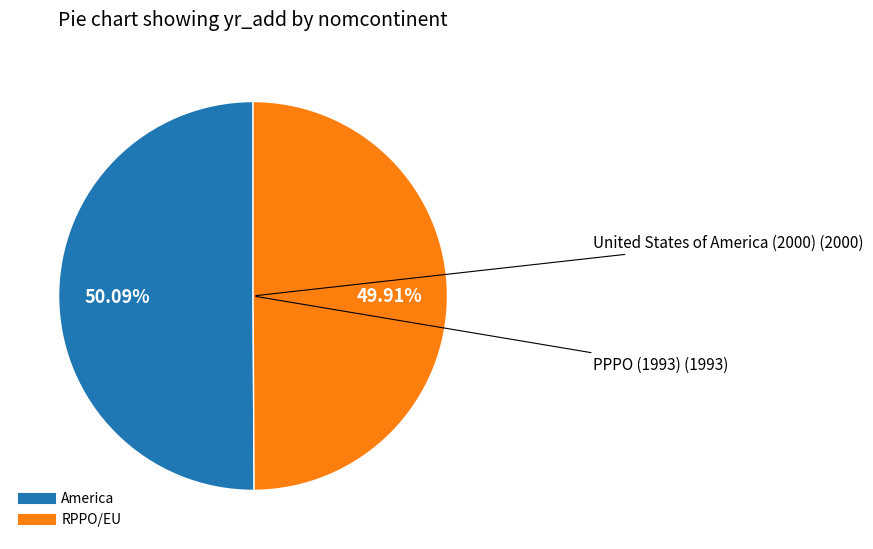

The America slice represents 50% of the pie. True or false?

True